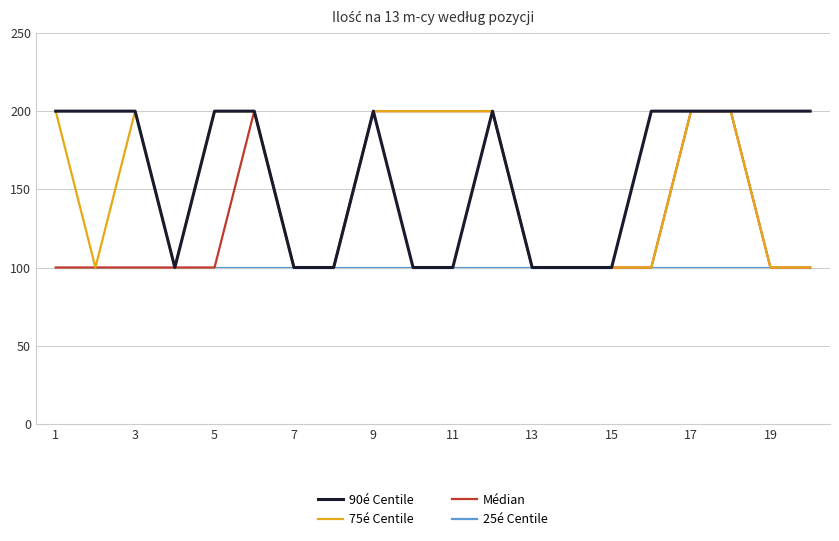

Count the number of categories in the chart.

20